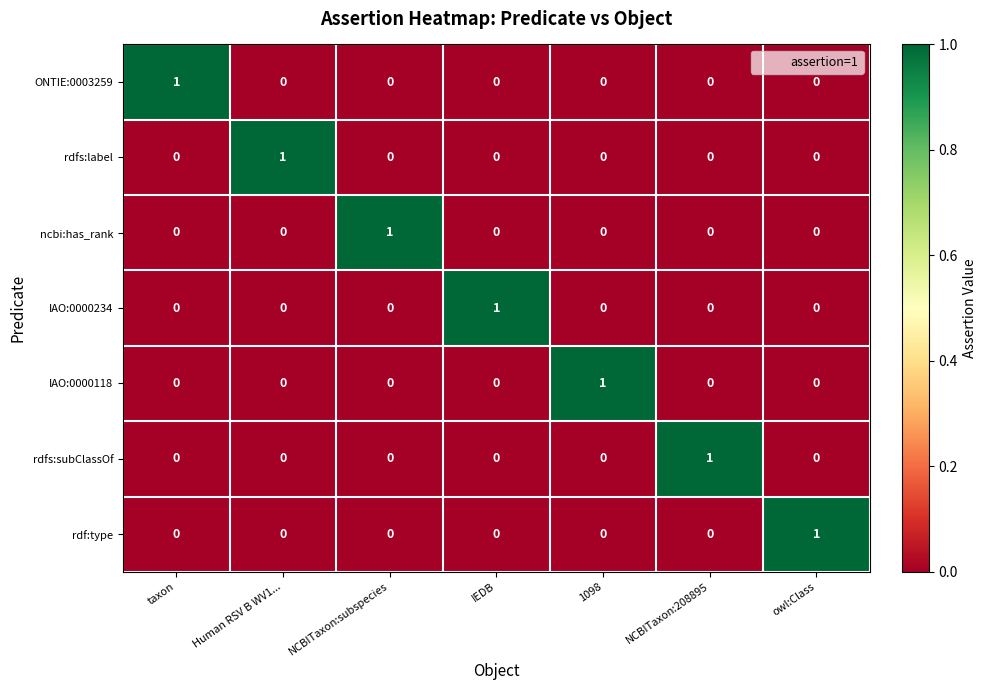

True or false: ONTIE:0003259 has a value of 0 at owl:Class.

True